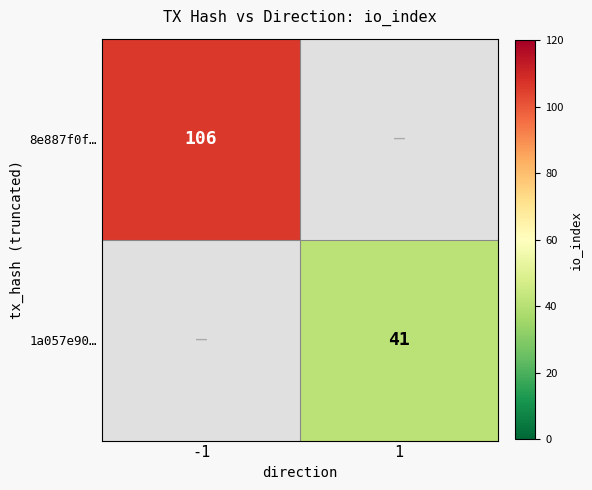

The 8e887f0f… series shows 46 at -1. True or false?

False